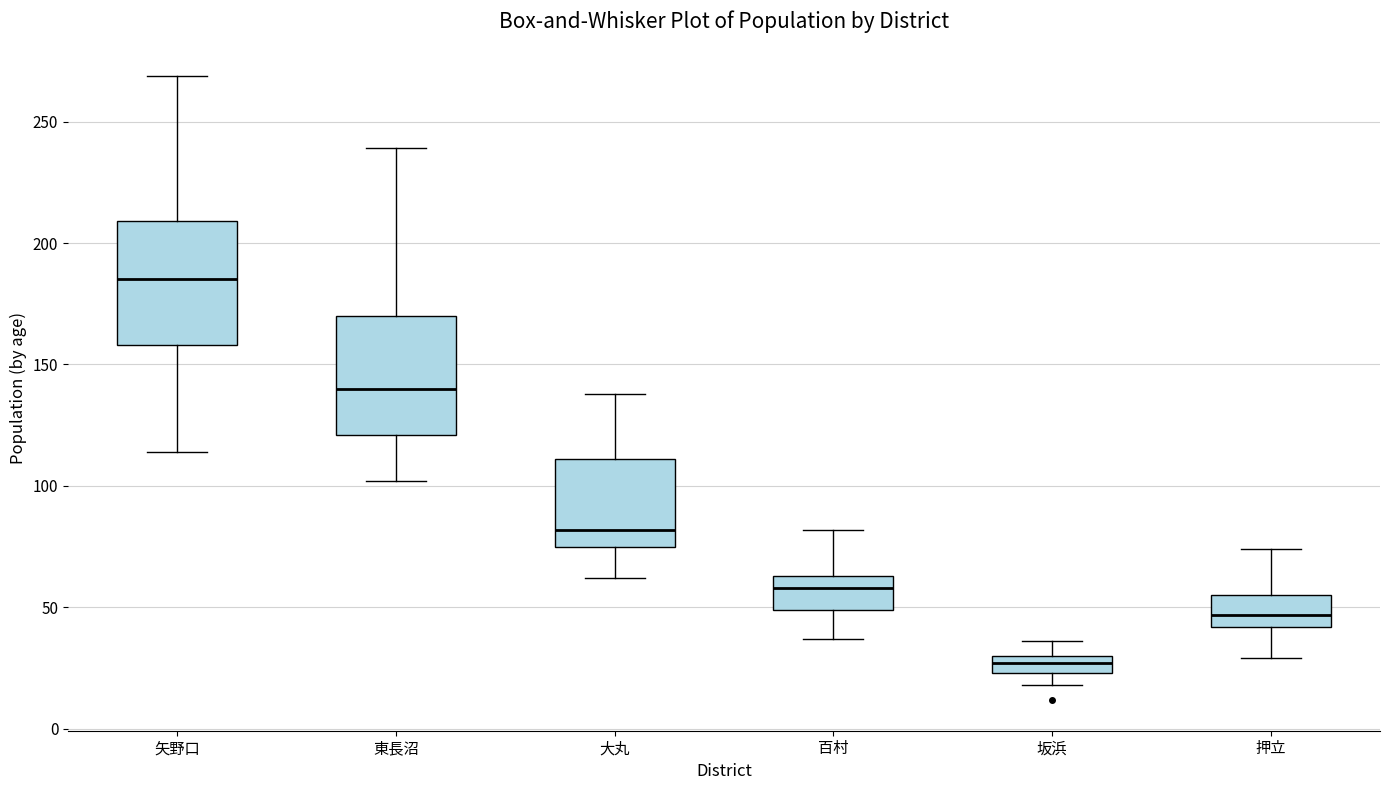

Which box has the lowest median line?

坂浜